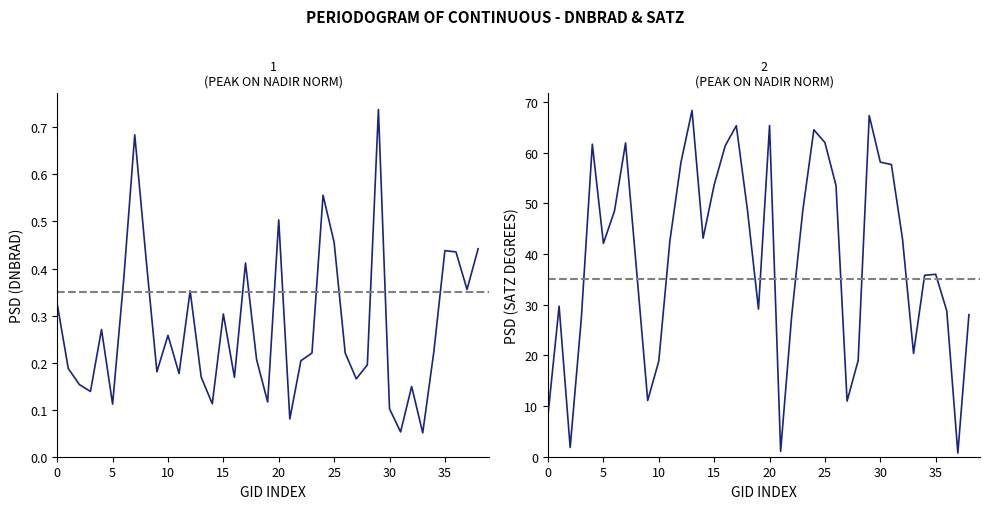

What is the sum of all satz values?

1547.0